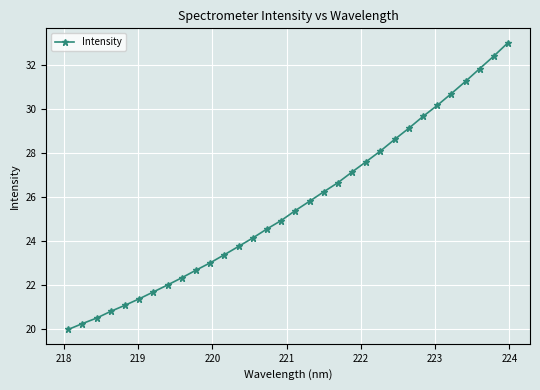

What is the sum of all values?

820.3